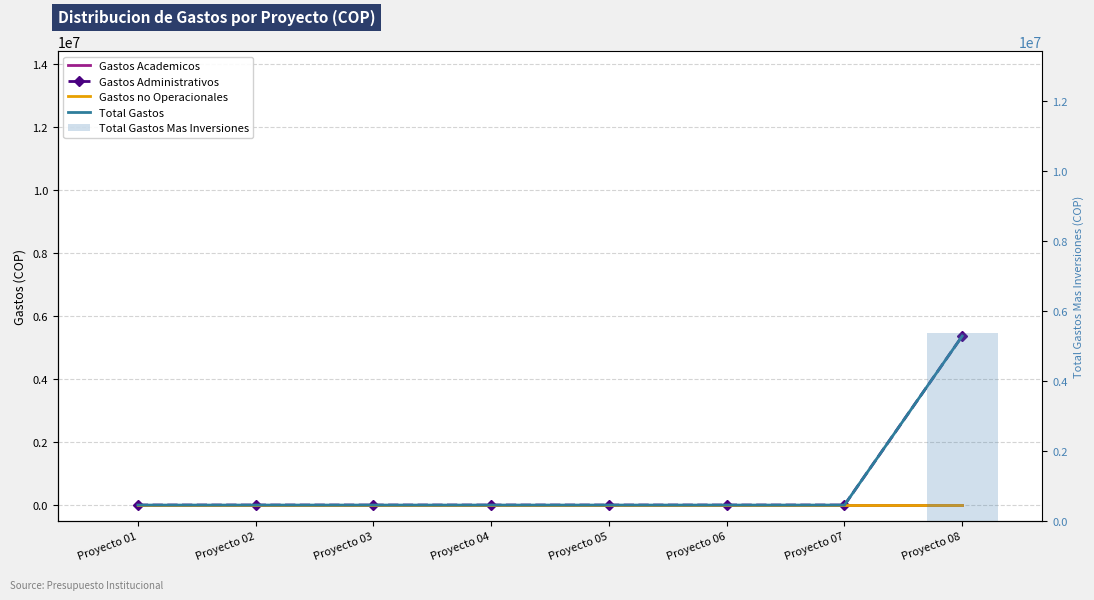

At how many categories does at least one series exceed 350382?

1